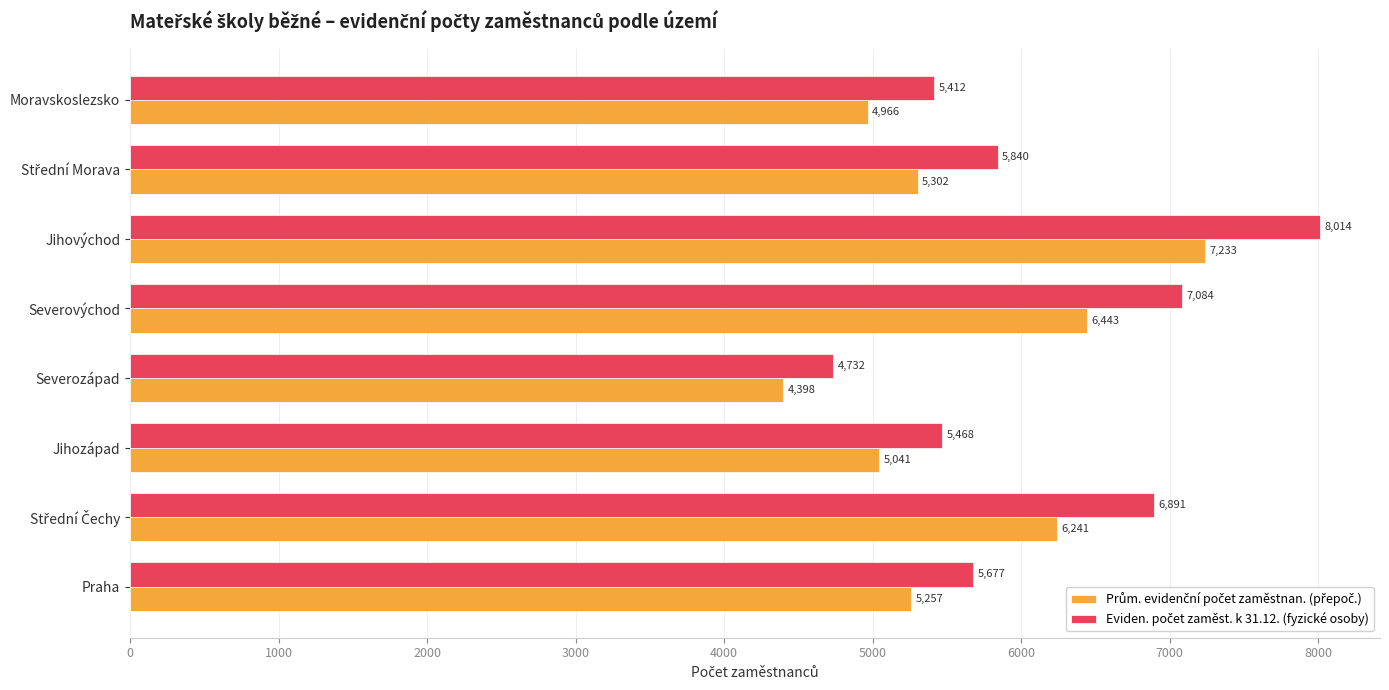

At which category is the sum across all series the highest?

Jihovýchod